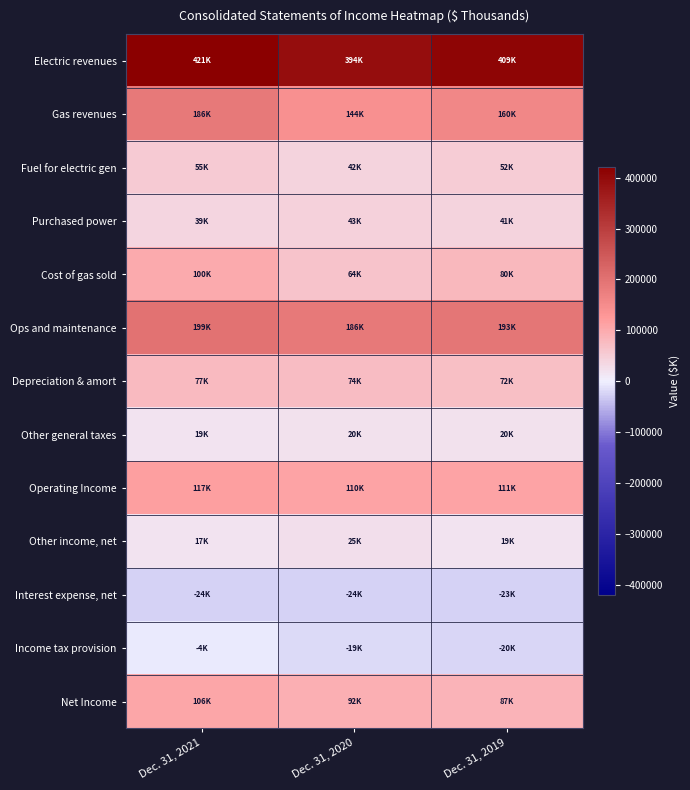

Reading left to right, extract all data points from this chart.

Electric revenues: Dec. 31, 2021=420964	Dec. 31, 2020=394372	Dec. 31, 2019=408980
Gas revenues: Dec. 31, 2021=185620	Dec. 31, 2020=144261	Dec. 31, 2019=159875
Fuel for electric gen: Dec. 31, 2021=54633	Dec. 31, 2020=41684	Dec. 31, 2019=51954
Purchased power: Dec. 31, 2021=39395	Dec. 31, 2020=42883	Dec. 31, 2019=41474
Cost of gas sold: Dec. 31, 2021=99690	Dec. 31, 2020=63697	Dec. 31, 2019=79775
Ops and maintenance: Dec. 31, 2021=199316	Dec. 31, 2020=186430	Dec. 31, 2019=193322
Depreciation & amort: Dec. 31, 2021=76983	Dec. 31, 2020=74188	Dec. 31, 2019=71562
Other general taxes: Dec. 31, 2021=19273	Dec. 31, 2020=19754	Dec. 31, 2019=19858
Operating Income: Dec. 31, 2021=117294	Dec. 31, 2020=109997	Dec. 31, 2019=110910
Other income, net: Dec. 31, 2021=16694	Dec. 31, 2020=25365	Dec. 31, 2019=18811
Interest expense, net: Dec. 31, 2021=-24112	Dec. 31, 2020=-23521	Dec. 31, 2019=-23063
Income tax provision: Dec. 31, 2021=-4115	Dec. 31, 2020=-19423	Dec. 31, 2019=-19784
Net Income: Dec. 31, 2021=105761	Dec. 31, 2020=92418	Dec. 31, 2019=86874